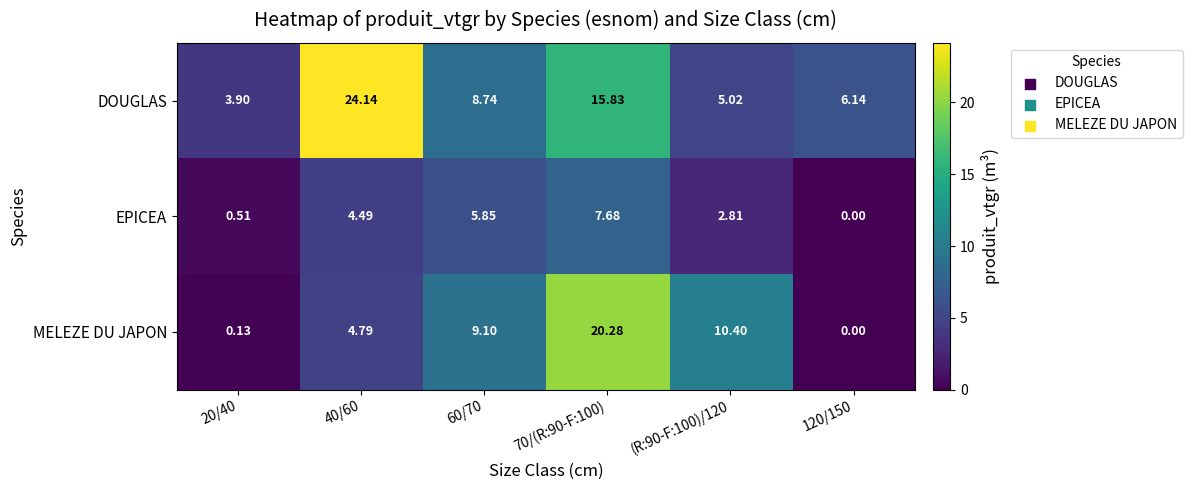

Rank the series by their maximum value, from lowest to highest.

EPICEA, MELEZE DU JAPON, DOUGLAS